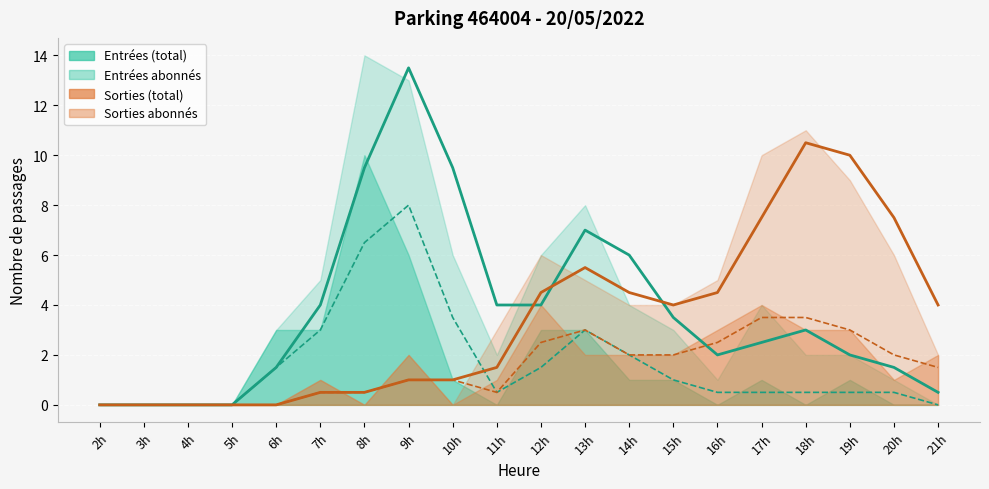

At which label does Entrées (total) reach its minimum?

2h